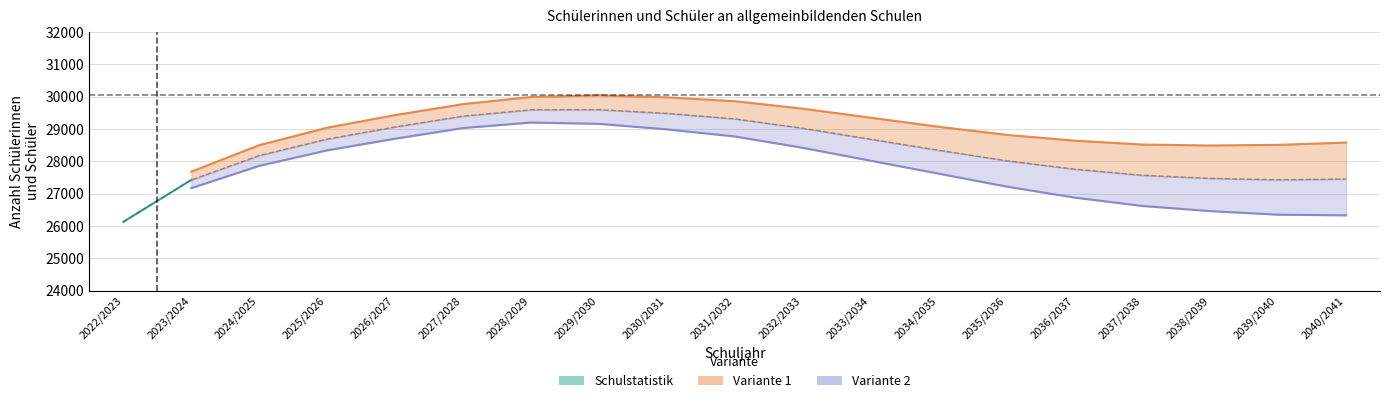

How many lines are shown in the chart?

2